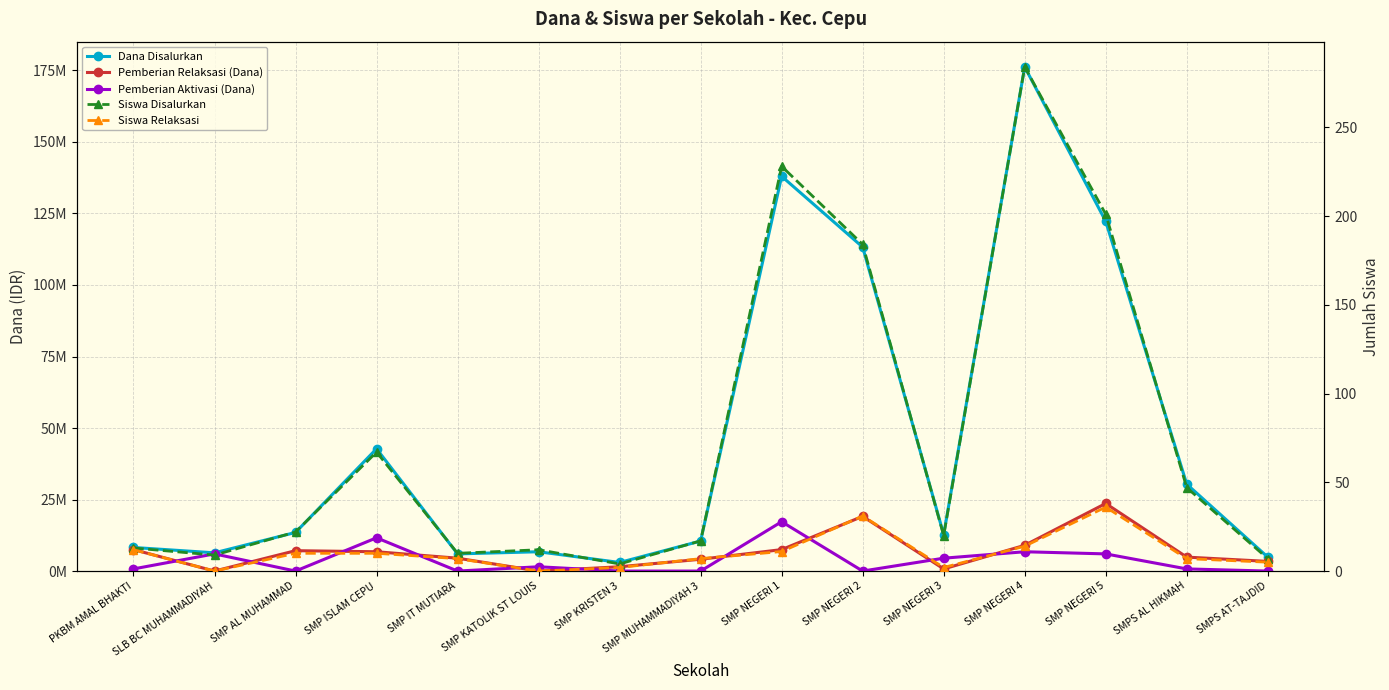

Between PKBM AMAL BHAKTI and SMP NEGERI 4, which series saw the biggest shift?

Dana Disalurkan